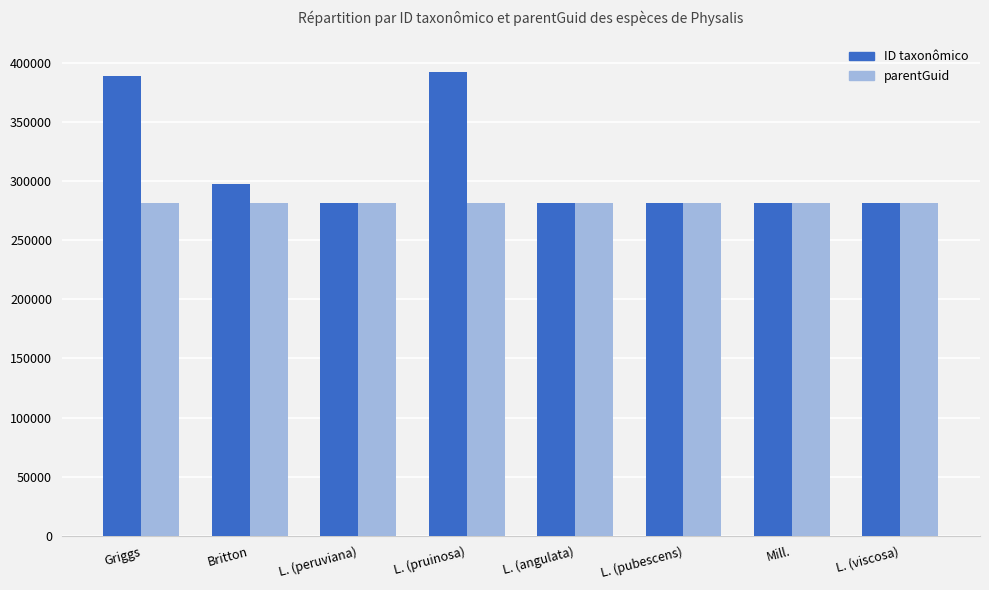

What is the sum of all parentGuid values?

2251952